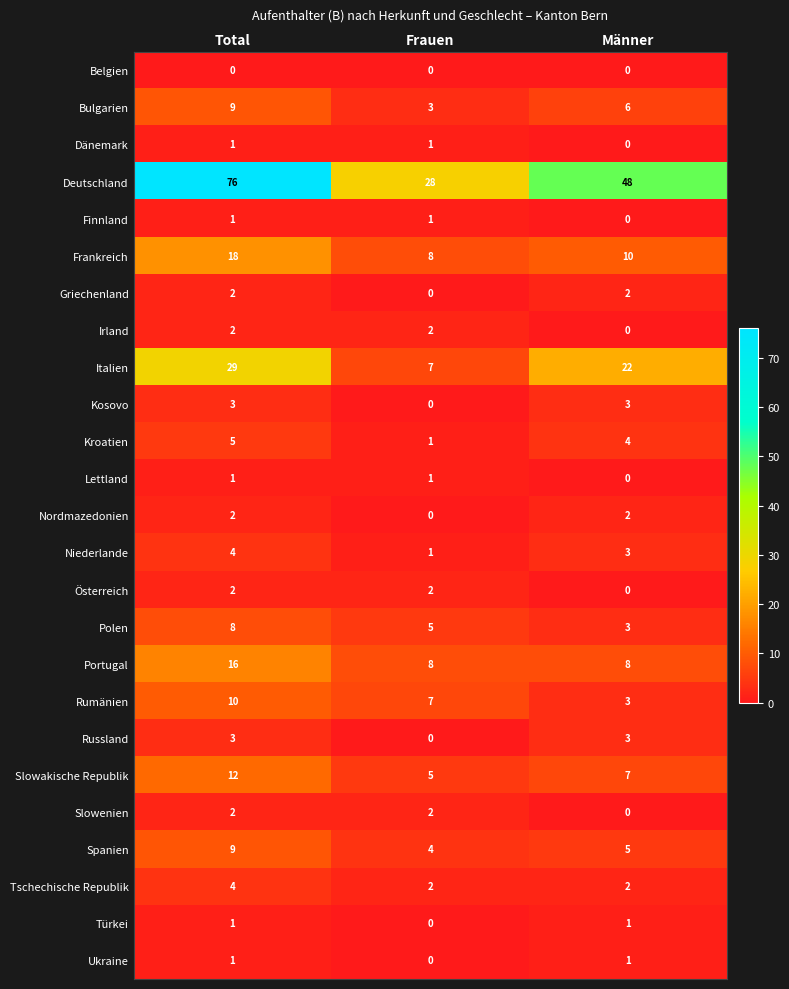

What is the total value across all series at Männer?

133